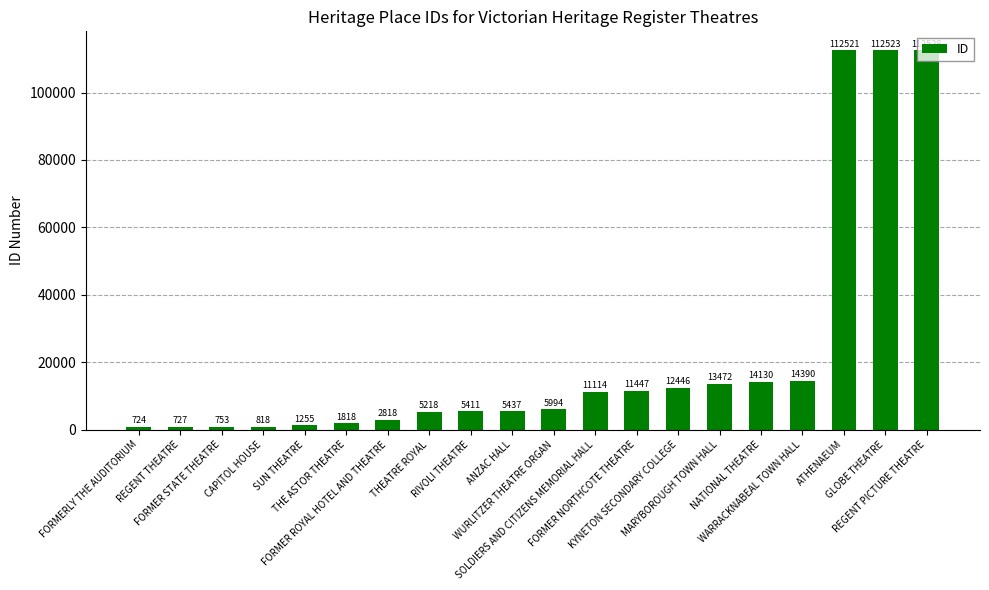

Approximately how many times larger is the value at FORMERLY THE AUDITORIUM compared to CAPITOL HOUSE?

0.9